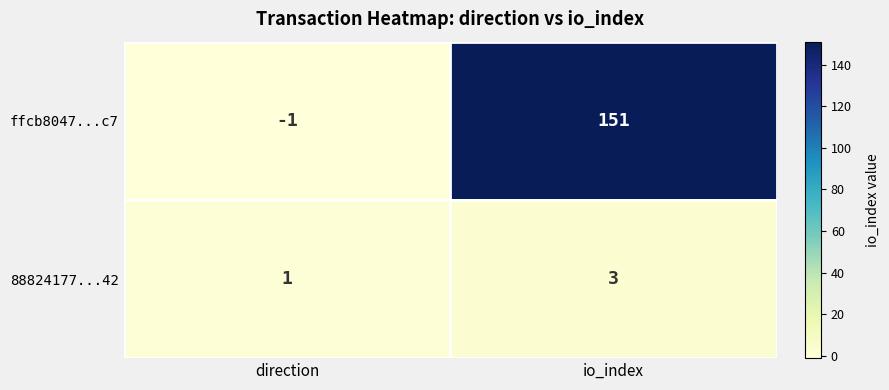

List the series in order of their peak value, highest first.

ffcb8047...c7, 88824177...42